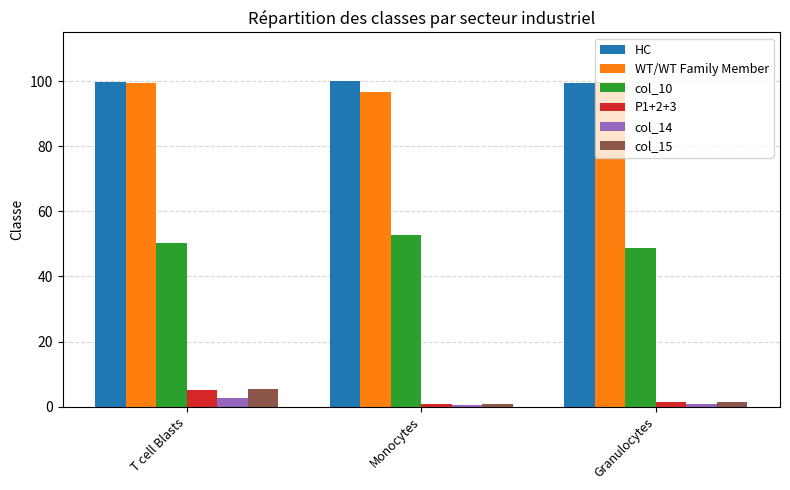

What is the spread (max minus min) of values at T cell Blasts?

97.1